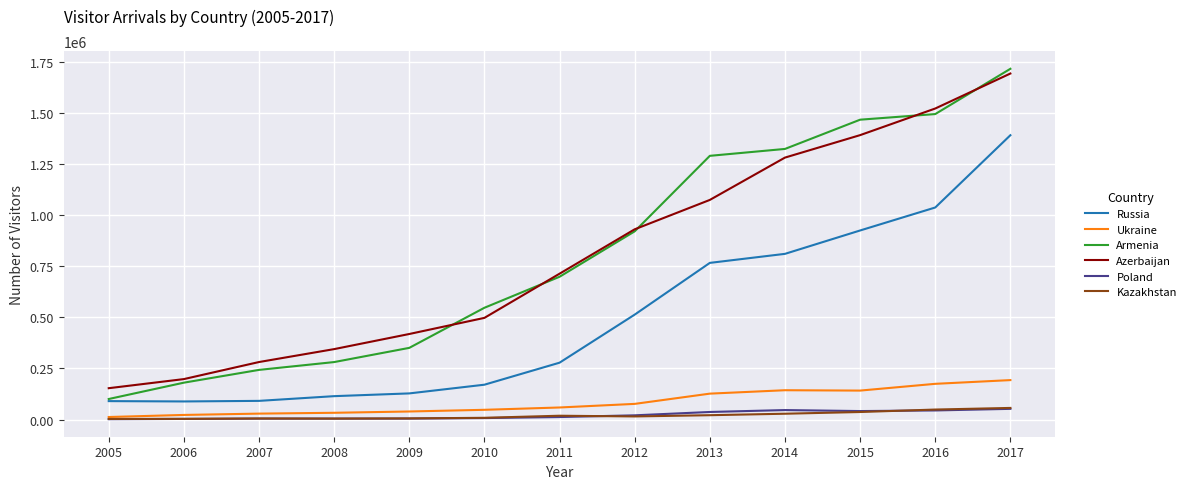

The value of Kazakhstan at 2017 is 56801. True or false?

True